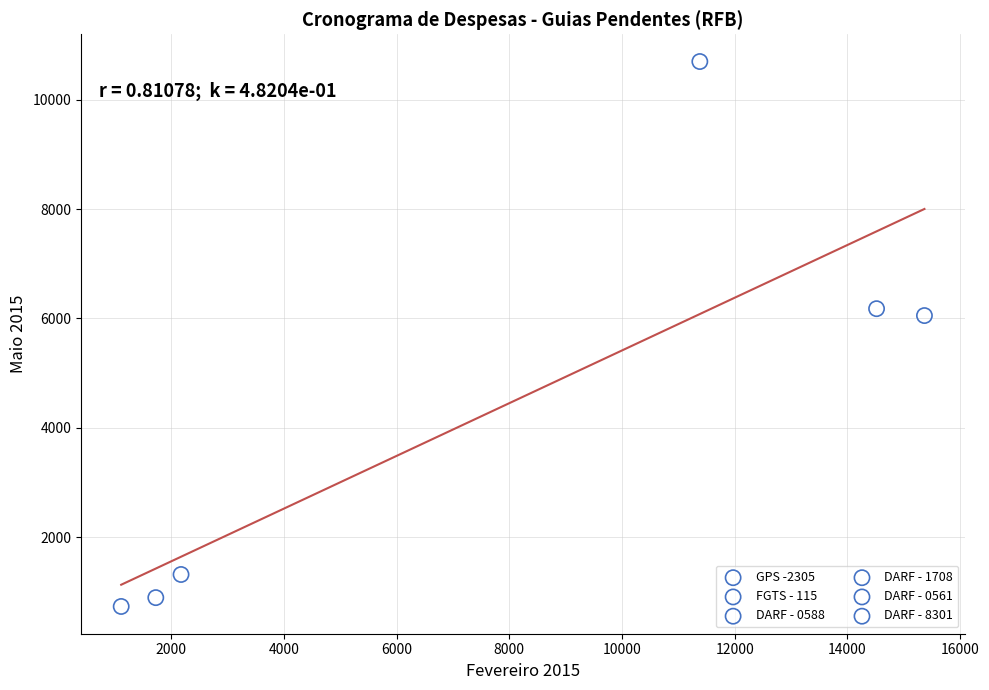

Which series contains the lowest Y value?

DARF - 1708